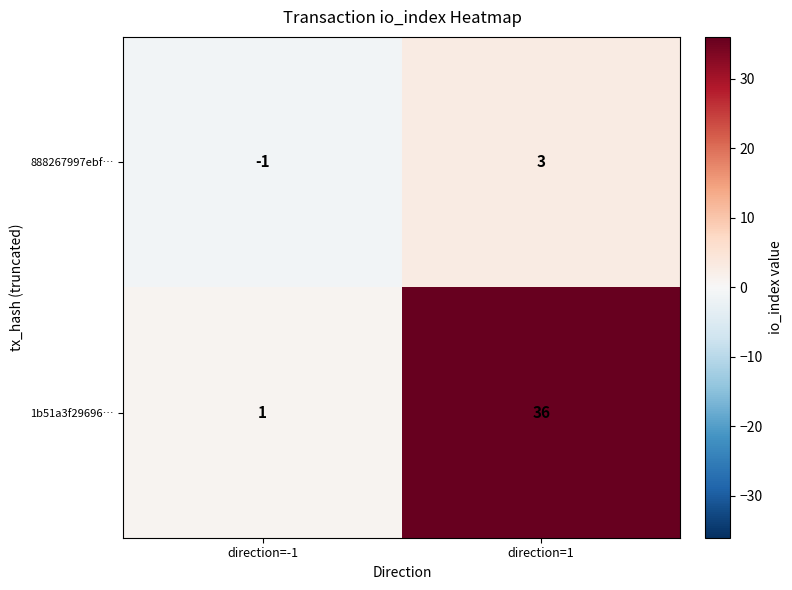

What is the total value across all series at direction=1?

39